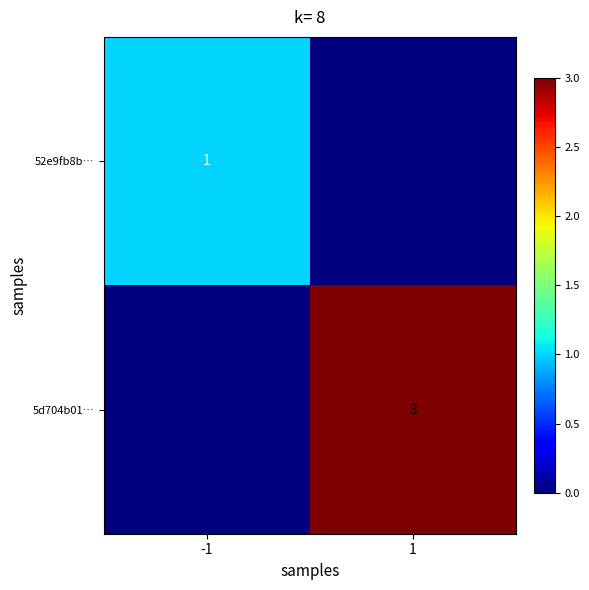

At which category is the sum across all series the highest?

1